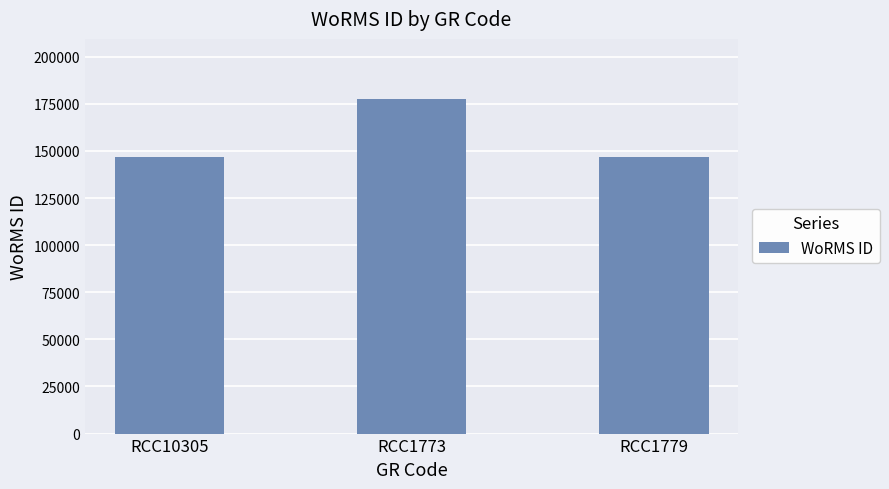

What is the sum of all values?

470590